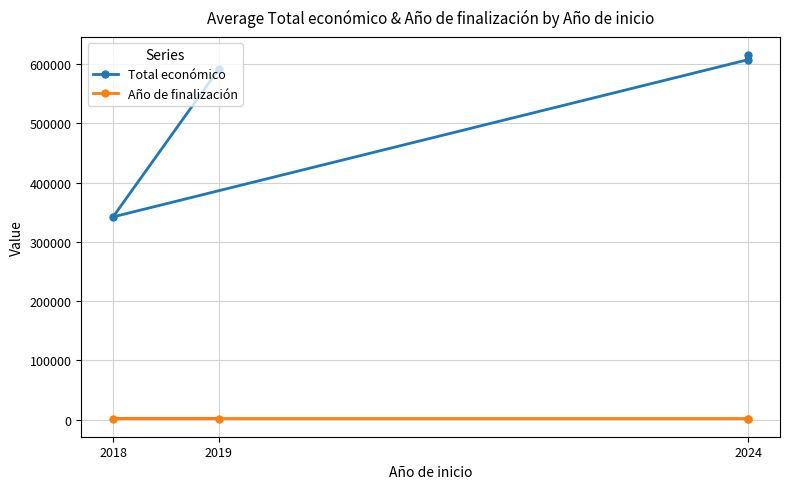

The Año de finalización series shows 1391 at 2024. True or false?

False